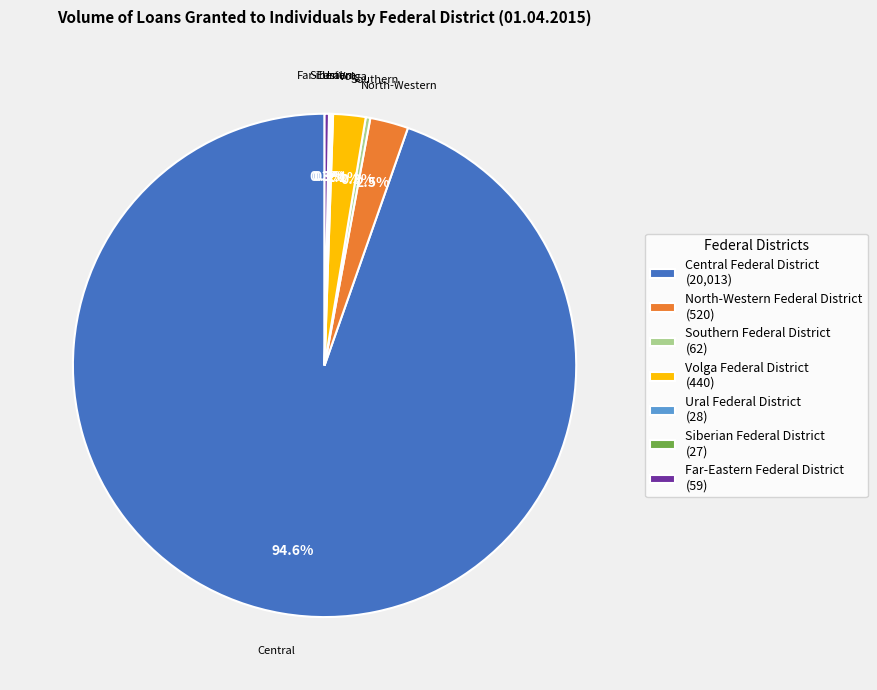

Which category has the biggest portion of the pie?

Central Federal District (20,013)